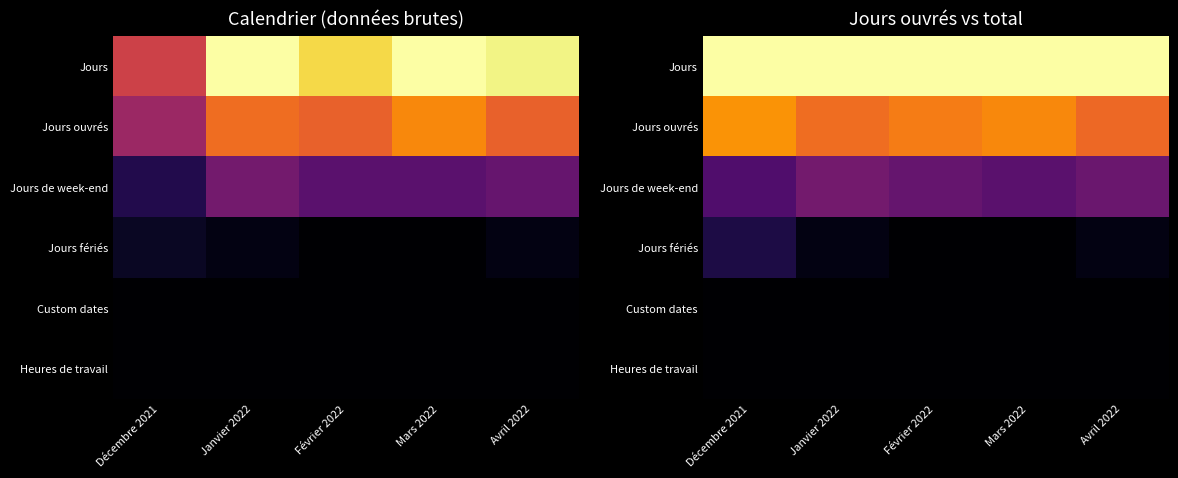

Between Janvier 2022 and Avril 2022, which is larger?

Janvier 2022